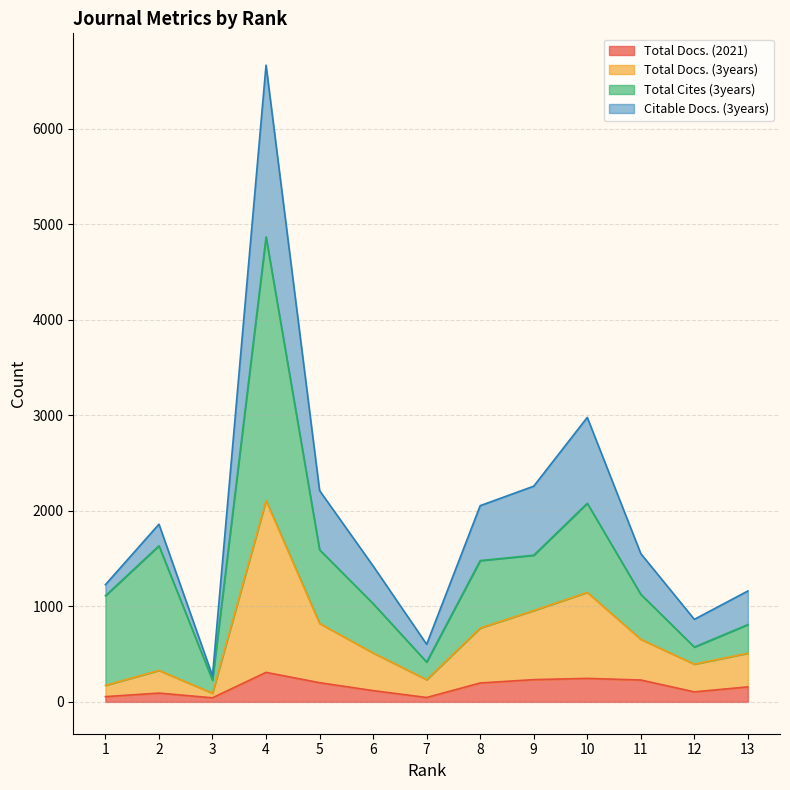

True or false: Total Docs. (3years) has more than 0 points higher than both neighbors.

True